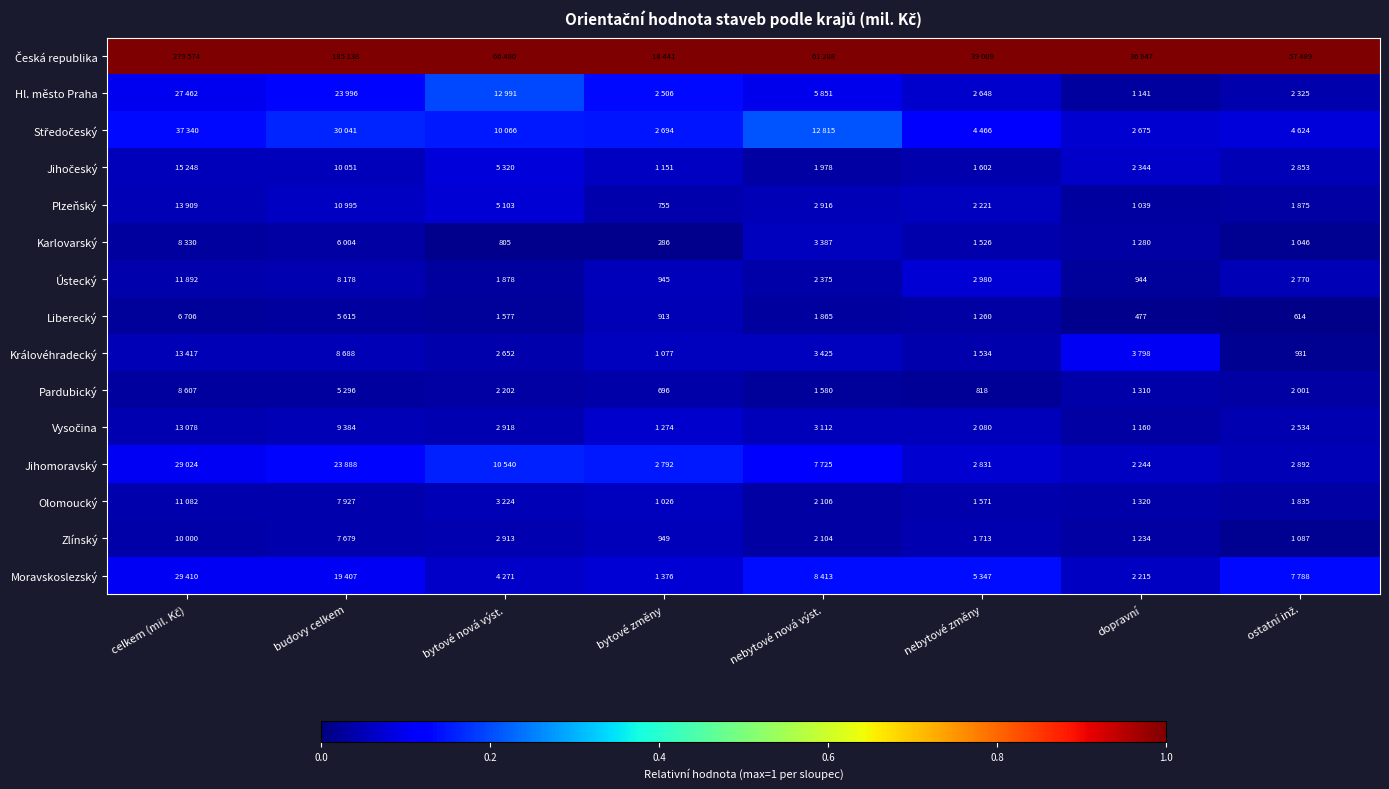

The Česká republika series shows 1.4 at ostatní inž.. True or false?

False